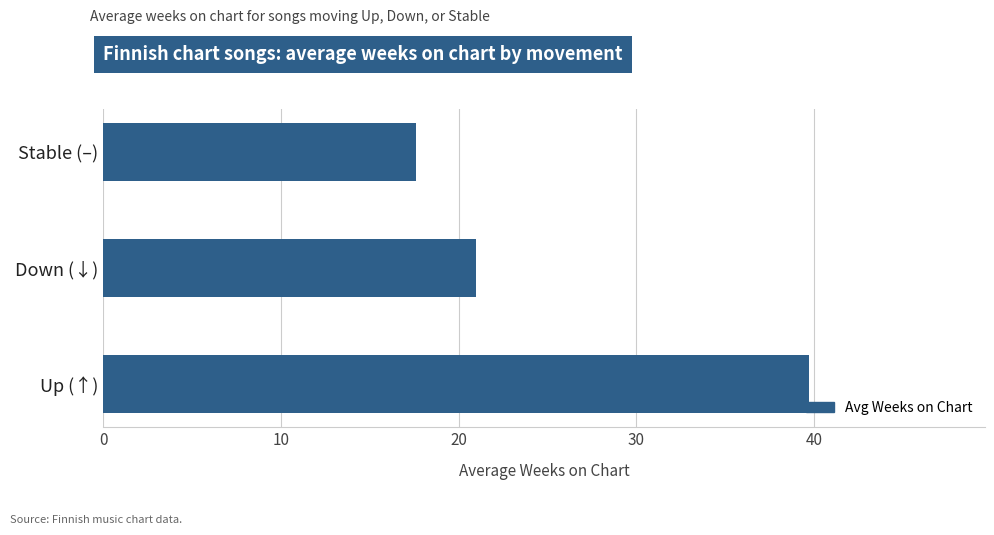

Reading bottom to top, list all the values displayed in this chart.

39.7	21.0	17.6